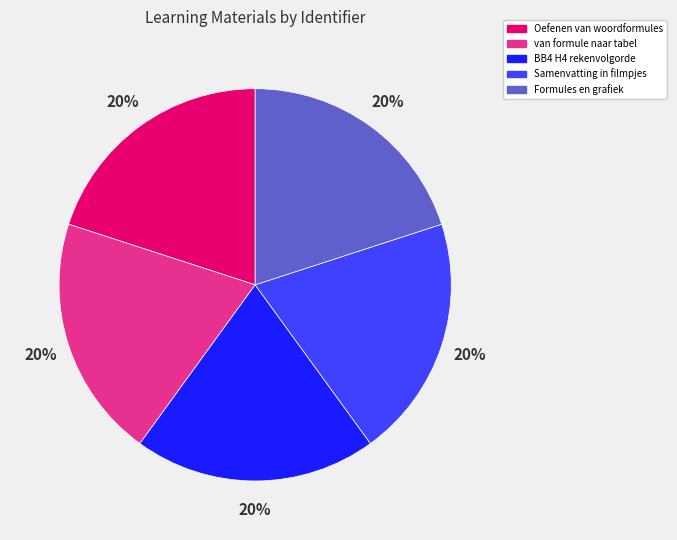

Combined, do Oefenen van woordformules and Samenvatting in filmpjes account for over 50%?

No